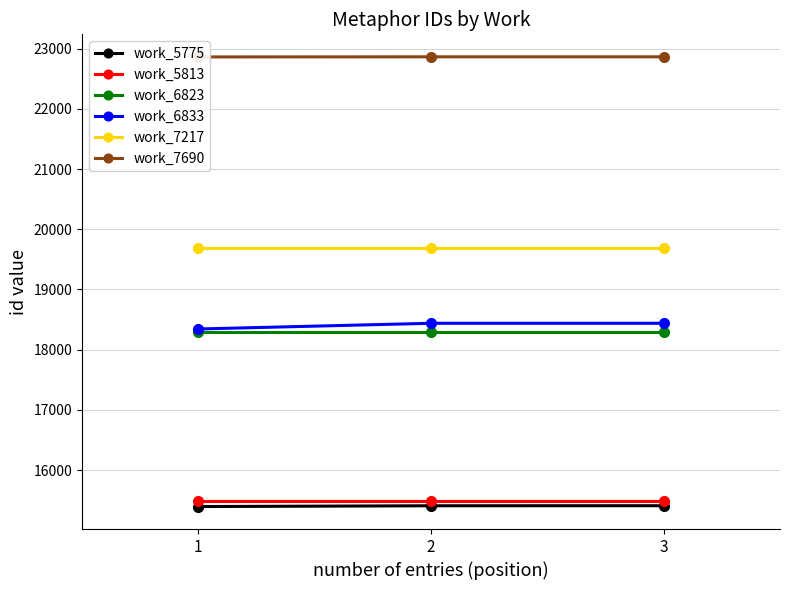

How many lines are shown in the chart?

6